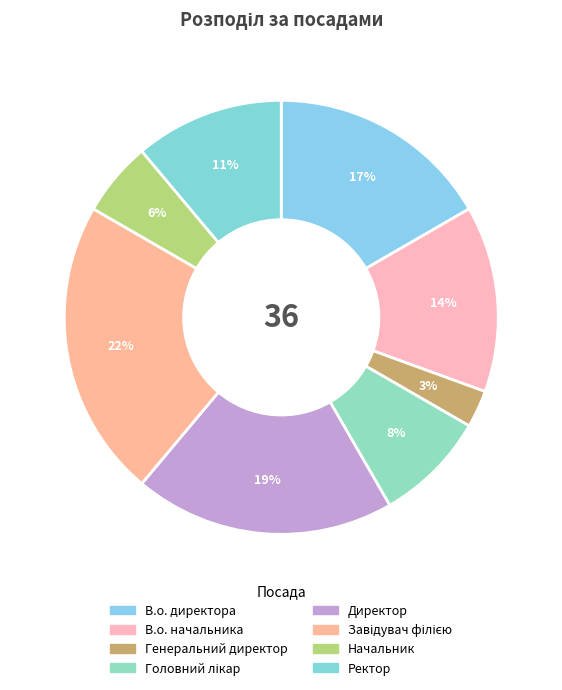

Count the number of slices in the pie.

8